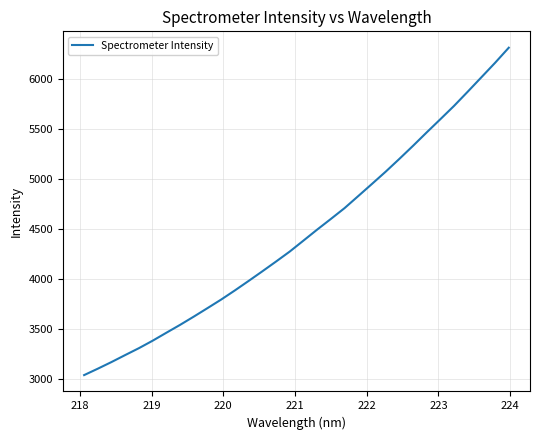

What is the difference between the maximum and minimum values?

3279.0